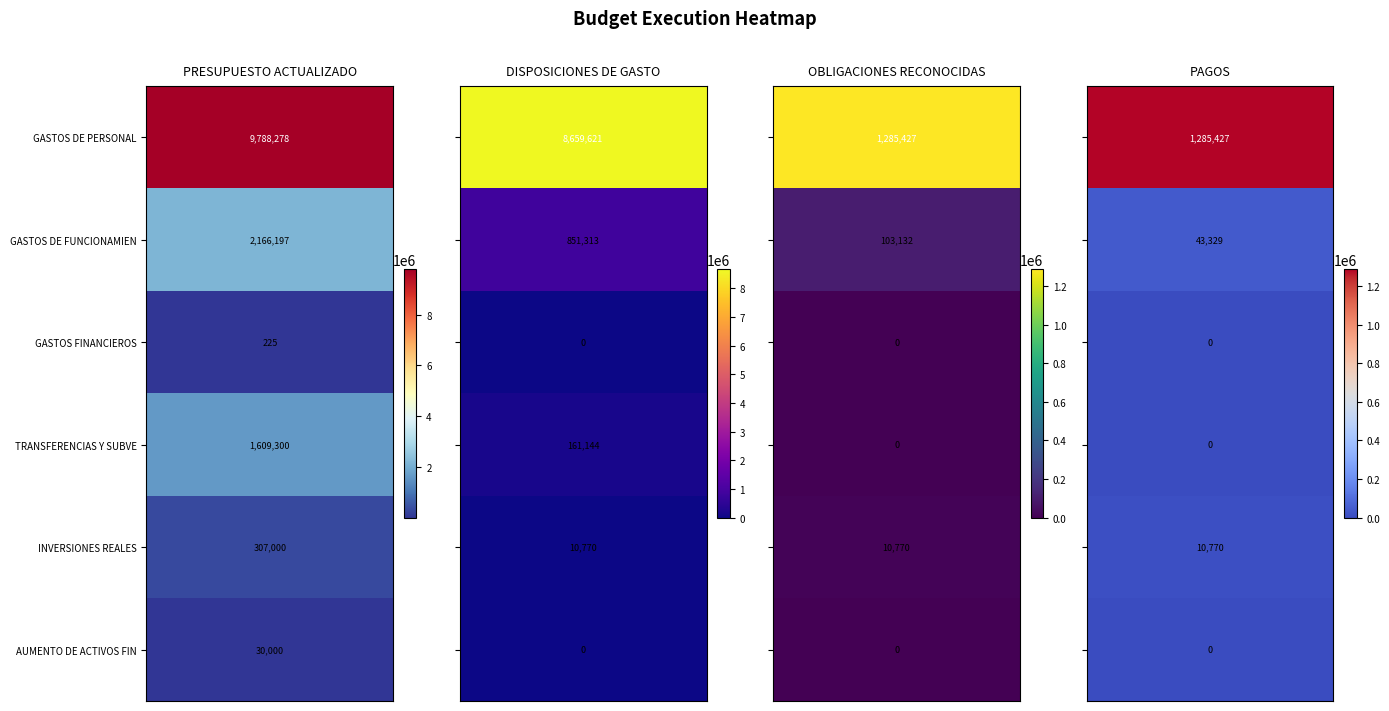

Rank the series at TRANSFERENCIAS Y SUBVENCIONES from highest to lowest value.

PRESUPUESTO ACTUALIZADO, DISPOSICIONES DE GASTO, OBLIGACIONES RECONOCIDAS, PAGOS